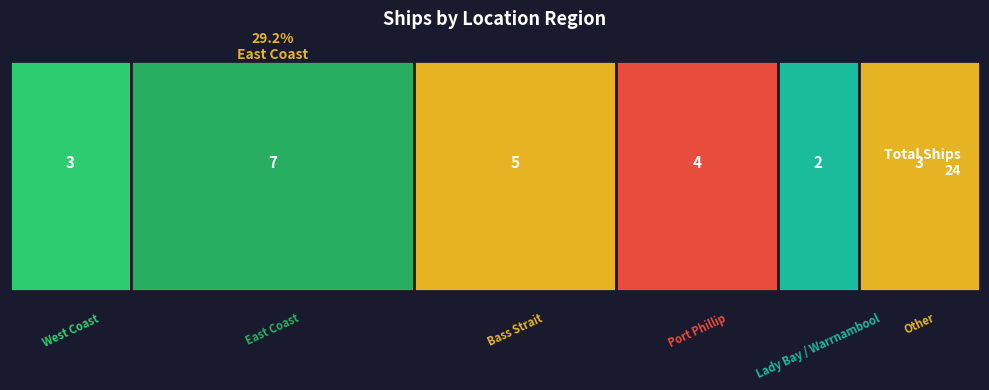

List the labels in order of value, smallest first.

Lady Bay / Warrnambool, West Coast, Other, Port Phillip, Bass Strait, East Coast